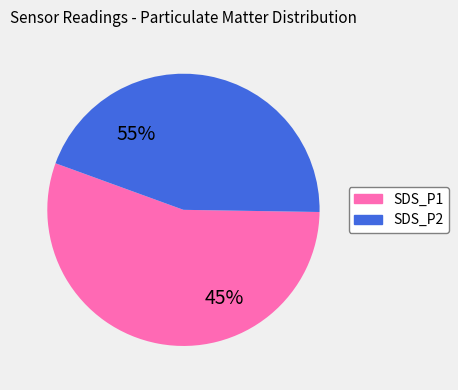

Rank the categories by value from highest to lowest.

SDS_P1, SDS_P2